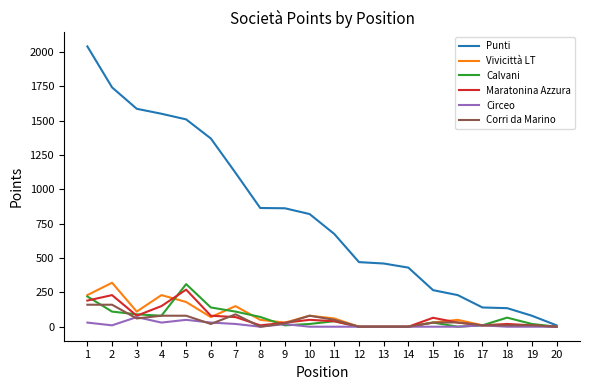

The value of Corri da Marino at 14 is 0. True or false?

True